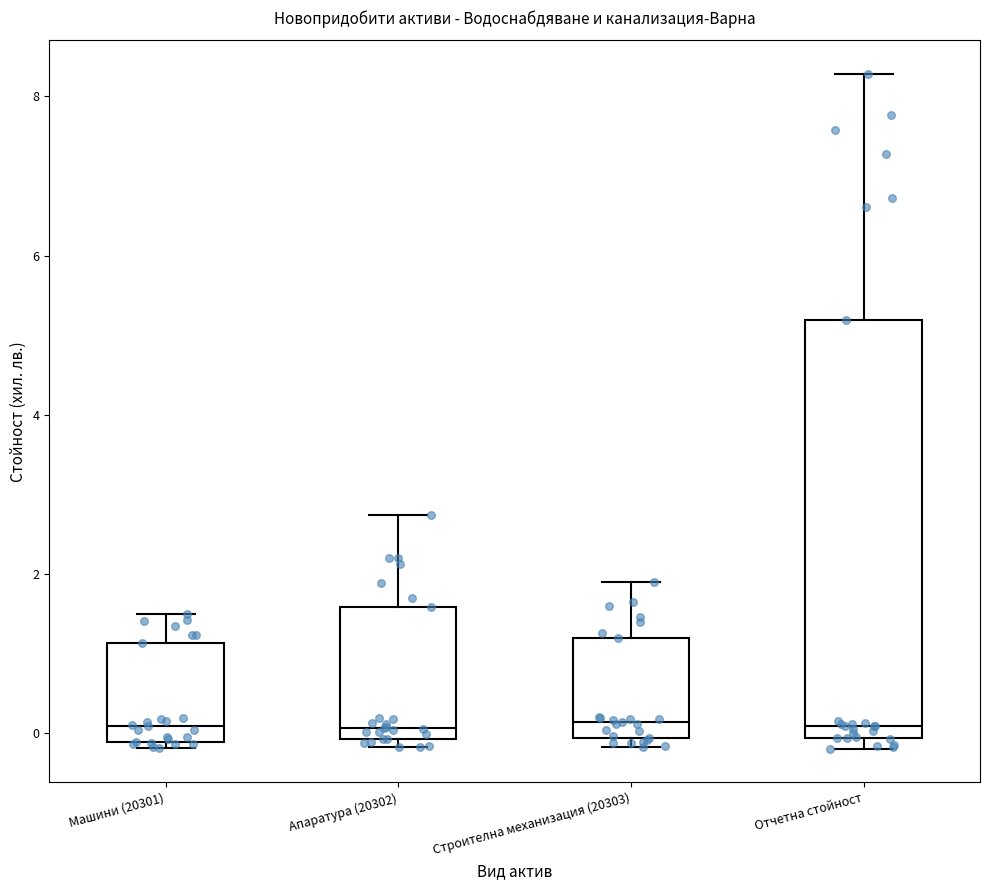

Reading left to right, read every box against the y-axis: the position of its median line, the range the box covers, and the ends of its whiskers. The values are not printed on the chart, so give them approximately, as read against the axis.

Машини (20301): median 0.0, box -0.2 to 1.2, whiskers -0.2 (just below the box's lower edge) to 1.4
Апаратура (20302): median 0.0 (just above the box's lower edge), box 0.0 to 1.6, whiskers -0.2 to 2.8
Строителна механизация (20303): median 0.2, box 0.0 to 1.2, whiskers -0.2 to 1.8
Отчетна стойност: median 0.0 (just above the box's lower edge), box 0.0 to 5.2, whiskers -0.2 to 8.2